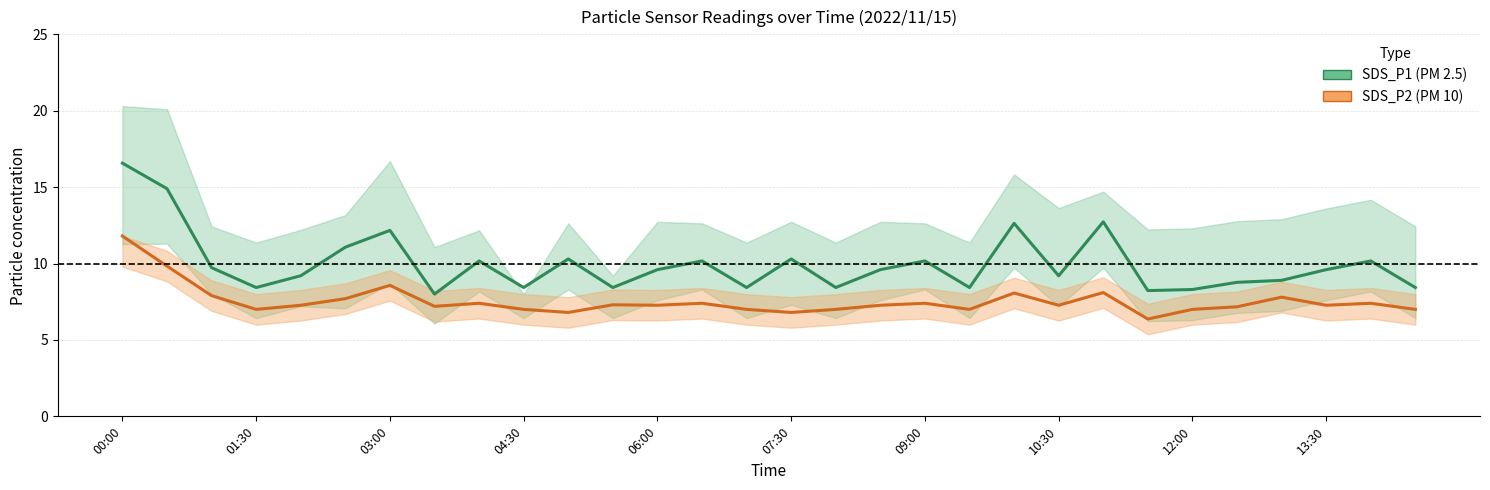

Reading right to left, transcribe all the data shown in this chart.

SDS_P1: 8.4	10.2	9.6	8.9	8.8	8.3	8.2	12.7	9.2	12.6	8.4	10.2	9.6	8.4	10.3	8.4	10.2	9.6	8.4	10.3	8.4	10.2	8.0	12.2	11.1	9.2	8.4	9.7	14.9	16.6
SDS_P2: 7.0	7.4	7.3	7.8	7.2	7.0	6.4	8.1	7.3	8.1	7.0	7.4	7.3	7.0	6.8	7.0	7.4	7.3	7.3	6.8	7.0	7.4	7.2	8.6	7.7	7.3	7.0	7.9	9.8	11.8